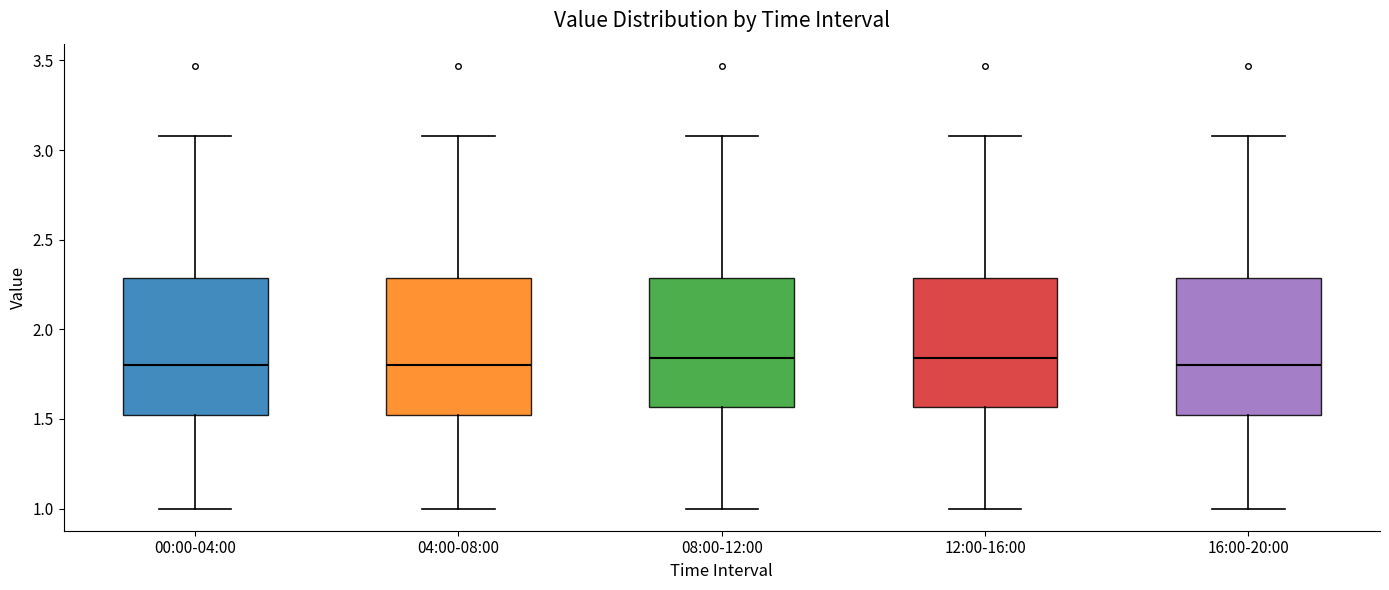

Reading left to right, transcribe this box plot: for each box, give where its median line is, the range the box spans, and where its two whiskers end, as read against the y-axis. The values are not printed on the chart, so give them approximately, as read against the axis.

00:00-04:00: median 1.80, box 1.50 to 2.30, whiskers 1.00 to 3.10
04:00-08:00: median 1.80, box 1.50 to 2.30, whiskers 1.00 to 3.10
08:00-12:00: median 1.85, box 1.55 to 2.30, whiskers 1.00 to 3.10
12:00-16:00: median 1.85, box 1.55 to 2.30, whiskers 1.00 to 3.10
16:00-20:00: median 1.80, box 1.50 to 2.30, whiskers 1.00 to 3.10